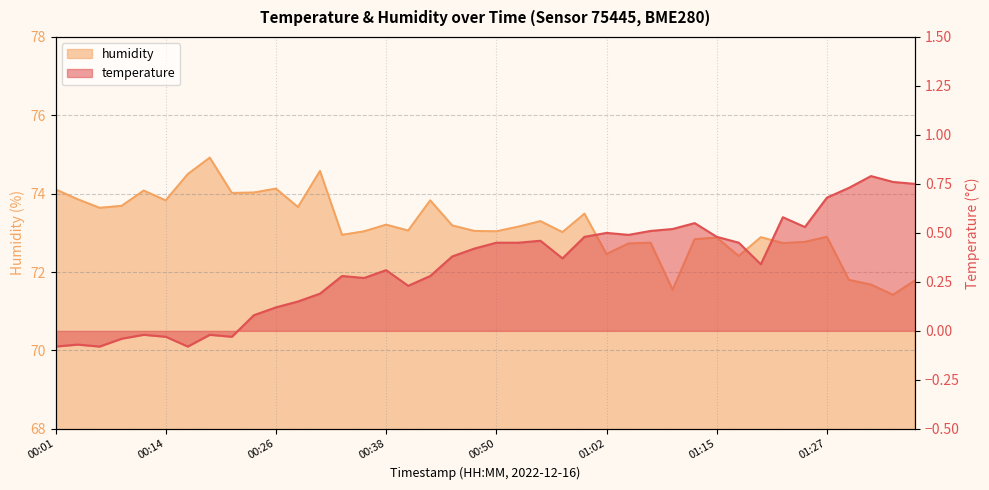

Reading right to left, extract all data points from this chart.

temperature: 0.8	0.8	0.8	0.7	0.7	0.5	0.6	0.3	0.5	0.5	0.6	0.5	0.5	0.5	0.5	0.5	0.4	0.5	0.5	0.5	0.4	0.4	0.3	0.2	0.3	0.3	0.3	0.2	0.1	0.1	0.1	-0.0	-0.0	-0.1	-0.0	-0.0	-0.0	-0.1	-0.1	-0.1
humidity: 71.8	71.4	71.7	71.8	72.9	72.8	72.7	72.9	72.4	72.9	72.8	71.5	72.8	72.7	72.5	73.5	73.0	73.3	73.2	73.0	73.0	73.2	73.8	73.1	73.2	73.0	73.0	74.6	73.7	74.1	74.0	74.0	74.9	74.5	73.8	74.1	73.7	73.6	73.9	74.1